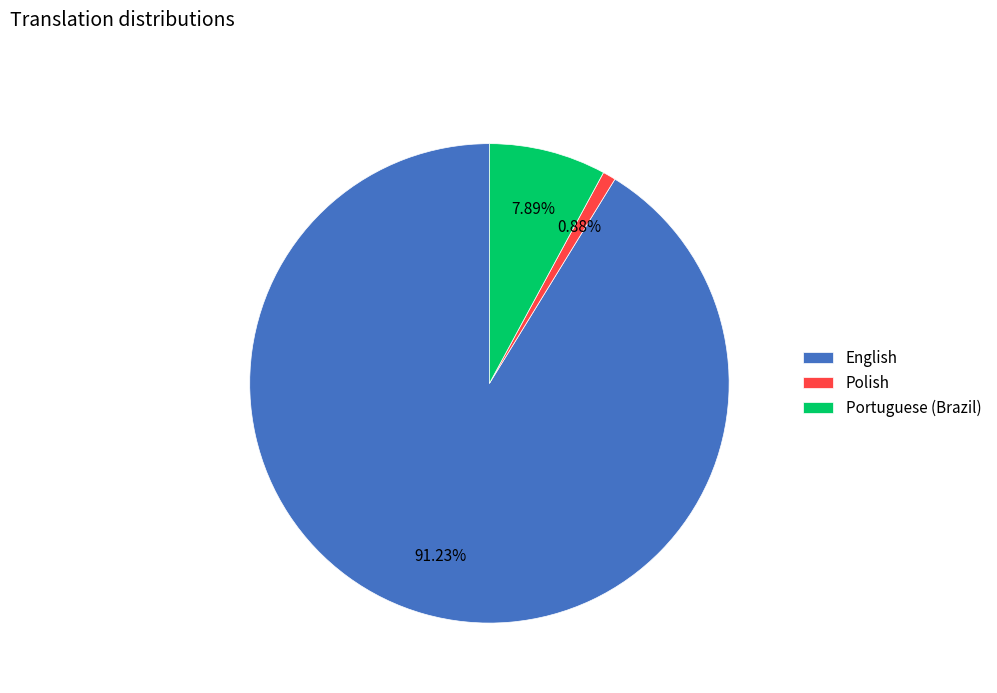

What percentage do English and Portuguese (Brazil) together represent?

99.1%